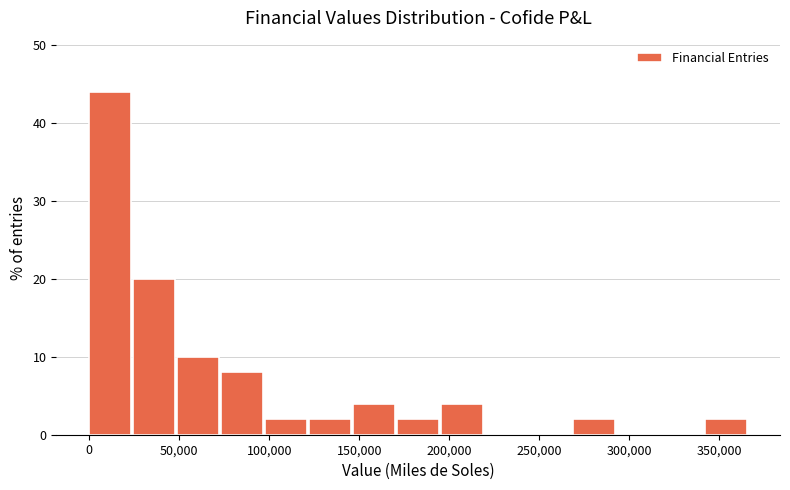

Reading left to right, list every bar in this chart as the range it spans on the x-axis followed by its height. Neither the bar edges nor the heights are printed on the chart, so give them approximately, as read against the axes.

0 to 25000: 44
25000 to 50000: 20
50000 to 75000: 10
75000 to 100000: 8
100000 to 120000: 2
120000 to 145000: 2
145000 to 170000: 4
170000 to 195000: 2
195000 to 220000: 4
220000 to 245000: 0
245000 to 270000: 0
270000 to 295000: 2
295000 to 320000: 0
320000 to 340000: 0
340000 to 365000: 2